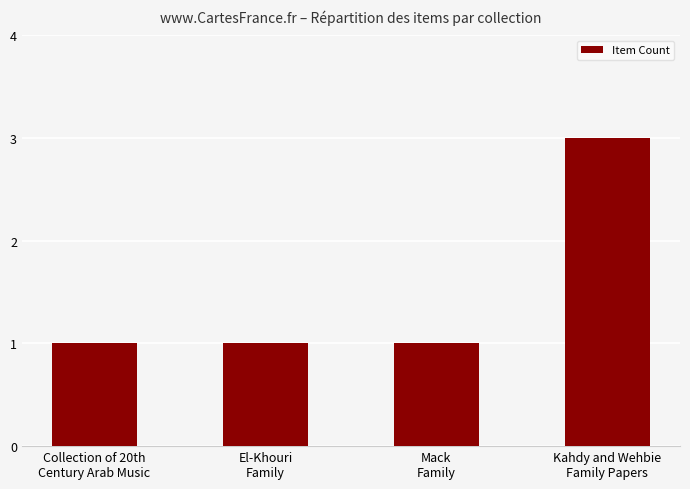

What is the value of the 4th bar from the left?

3